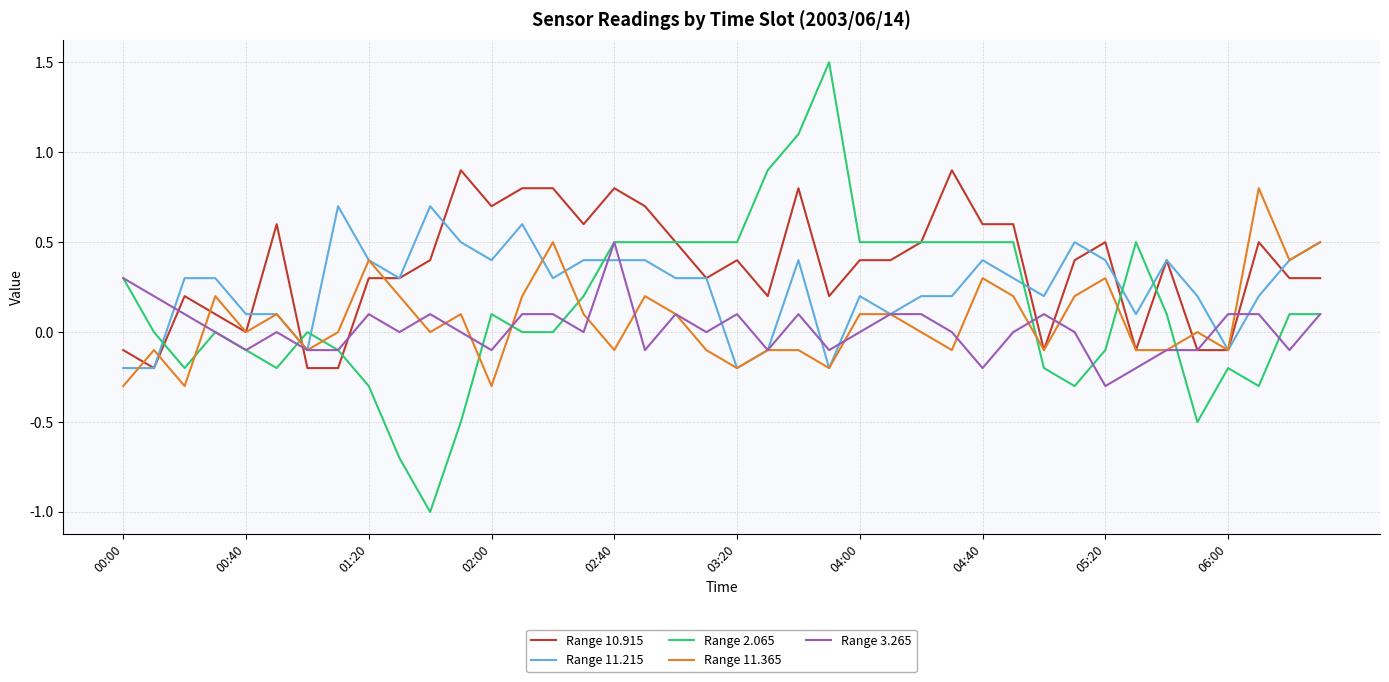

How many distinct data groups are displayed?

5